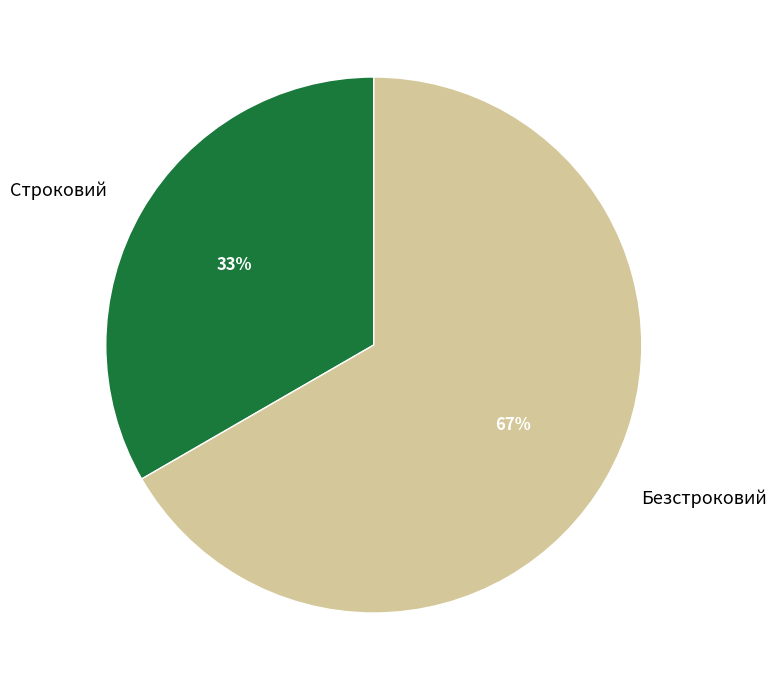

The Строковий slice represents 40% of the pie. True or false?

False